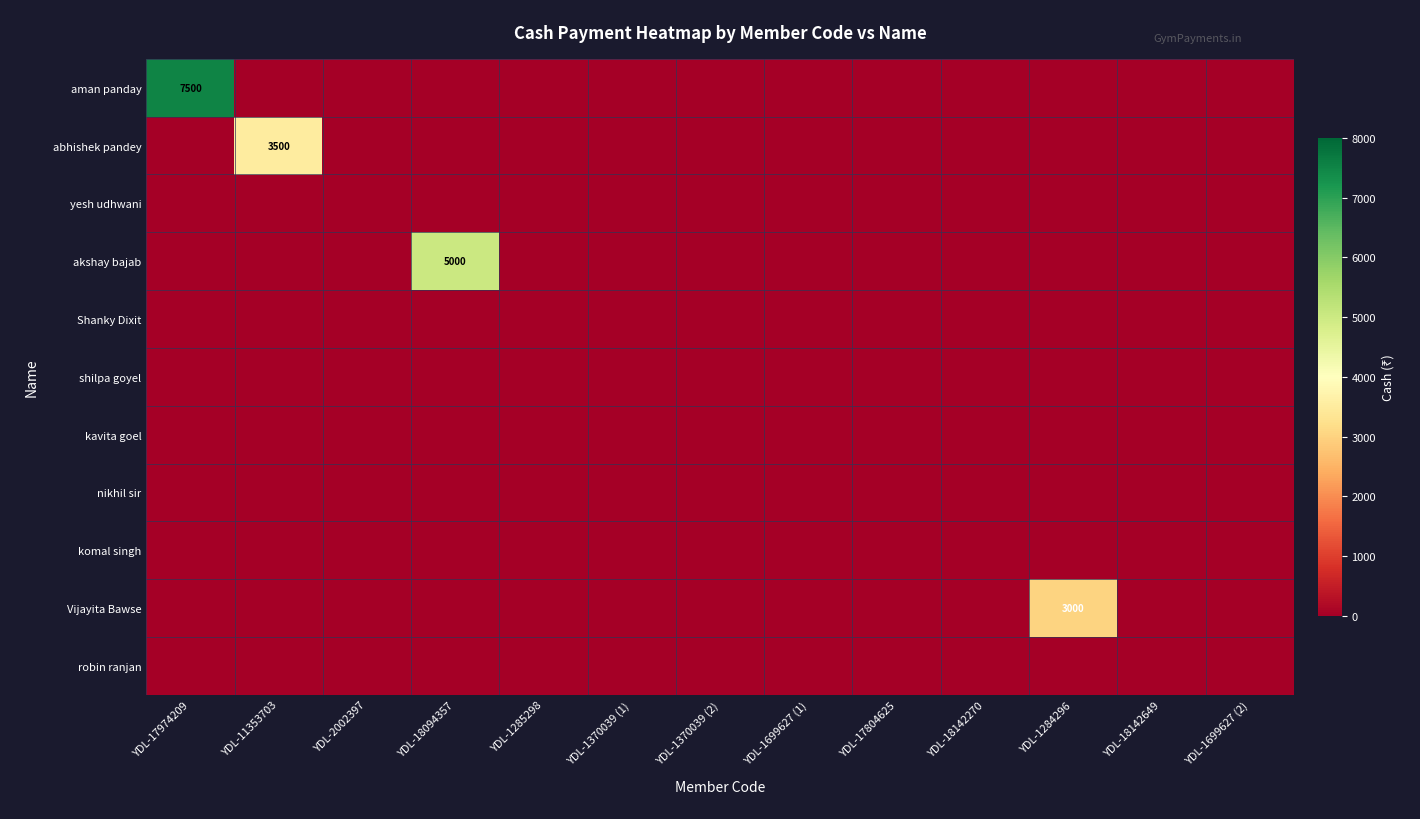

List the series in order of their peak value, lowest first.

yesh udhwani, Shanky Dixit, shilpa goyel, kavita goel, nikhil sir, komal singh, robin ranjan, Vijayita Bawse, abhishek pandey, akshay bajab, aman panday